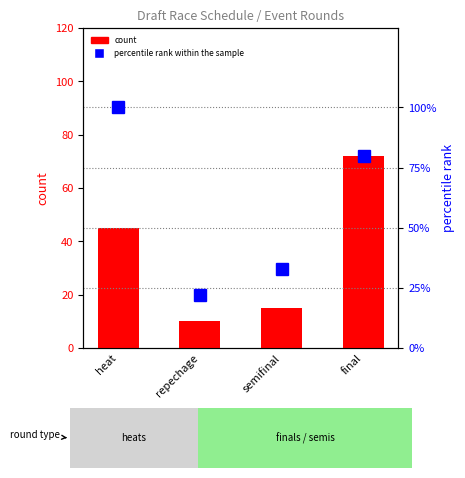

Reading left to right, extract all data points from this chart.

count: 45	10	15	72
percentile rank within the sample: 100	22	33	80